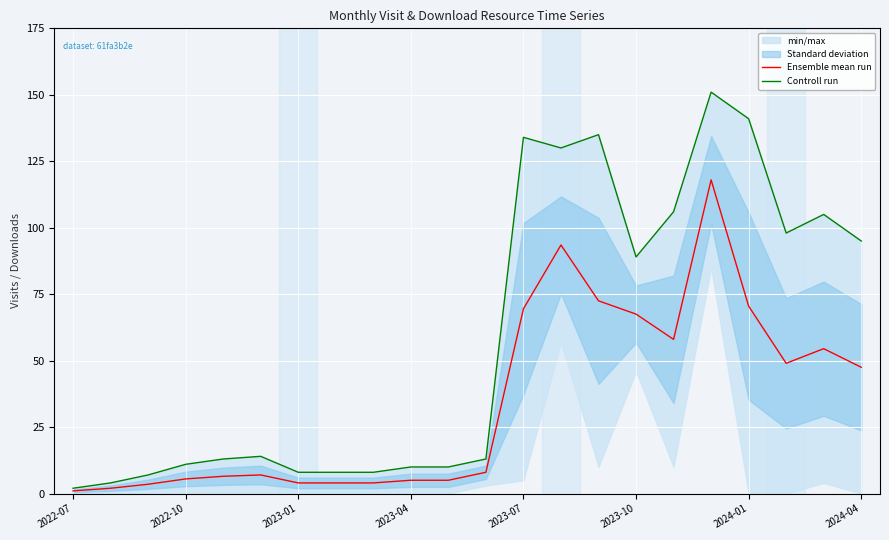

The Ensemble mean run series shows 5.0 at 2023-04. True or false?

True